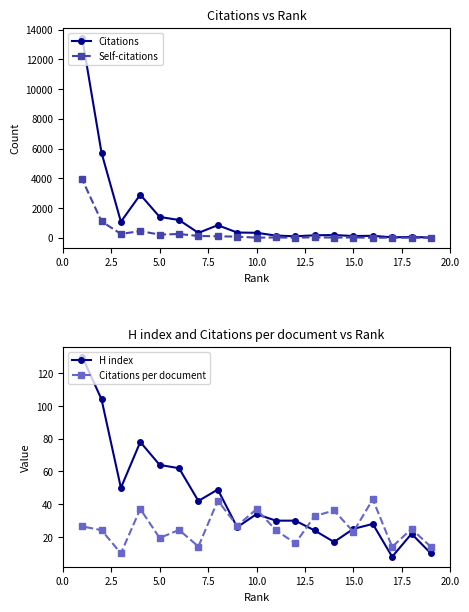

At which label is H index closest to 69?

5.0